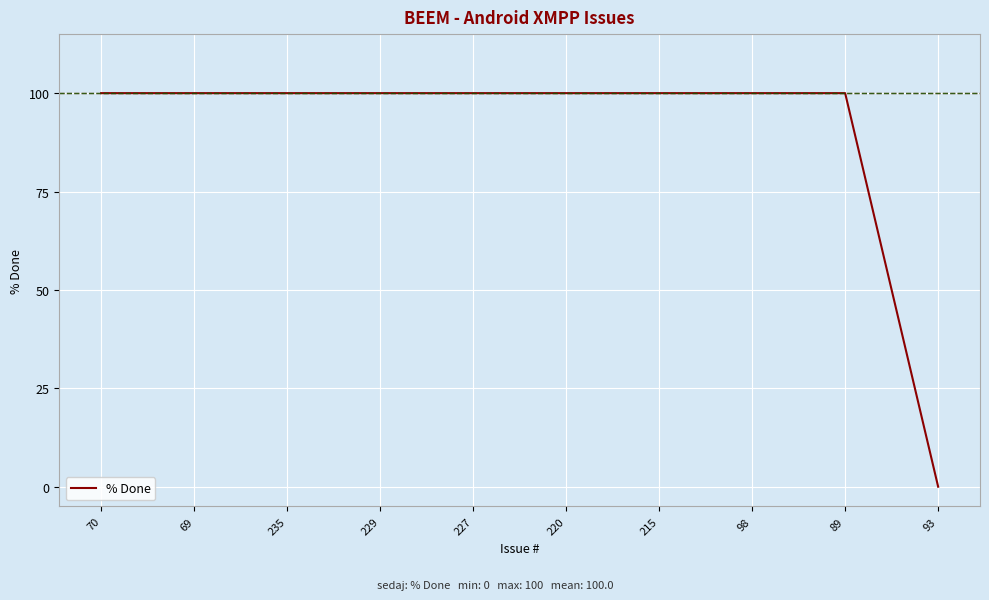

Reading left to right, extract all data points from this chart.

100	100	100	100	100	100	100	100	100	0